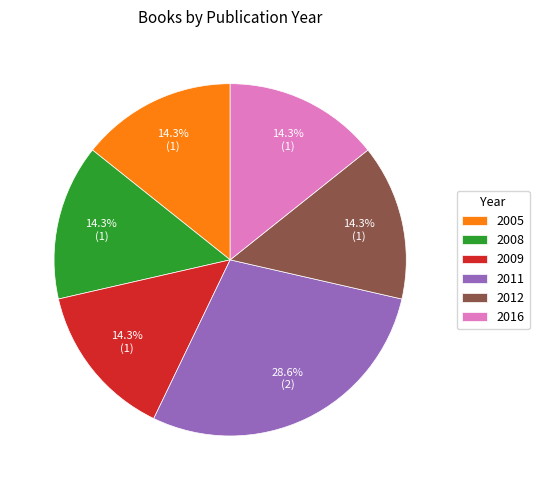

What is the ratio of the value at 2012 to the value at 2005?

1.0